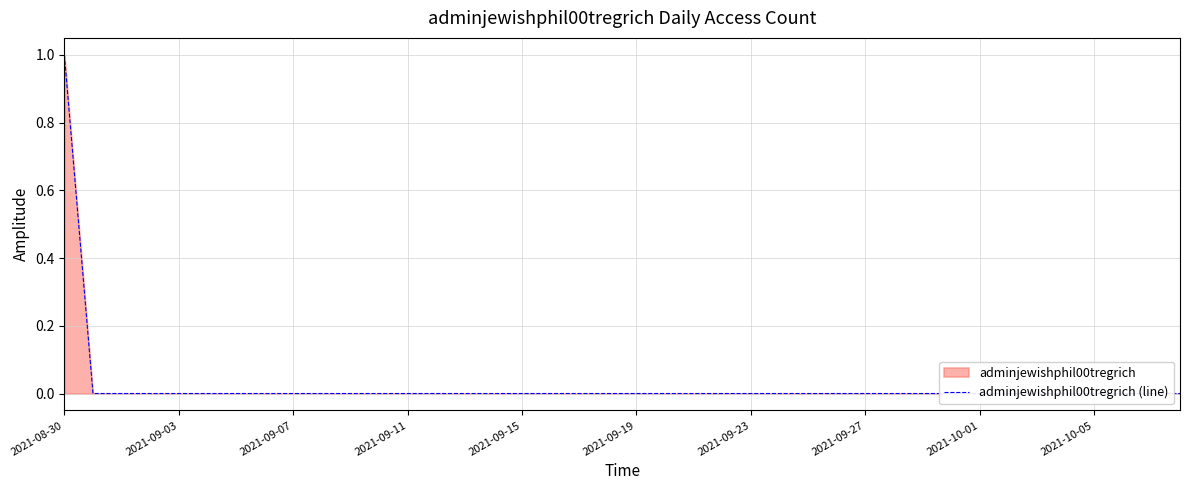

What is the sum of the values at 10 and 2021-08-30?

1